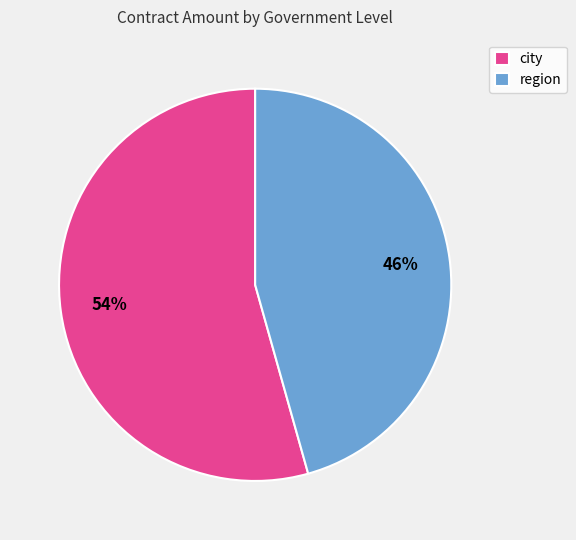

To the nearest percent, what is the average slice percentage?

50%